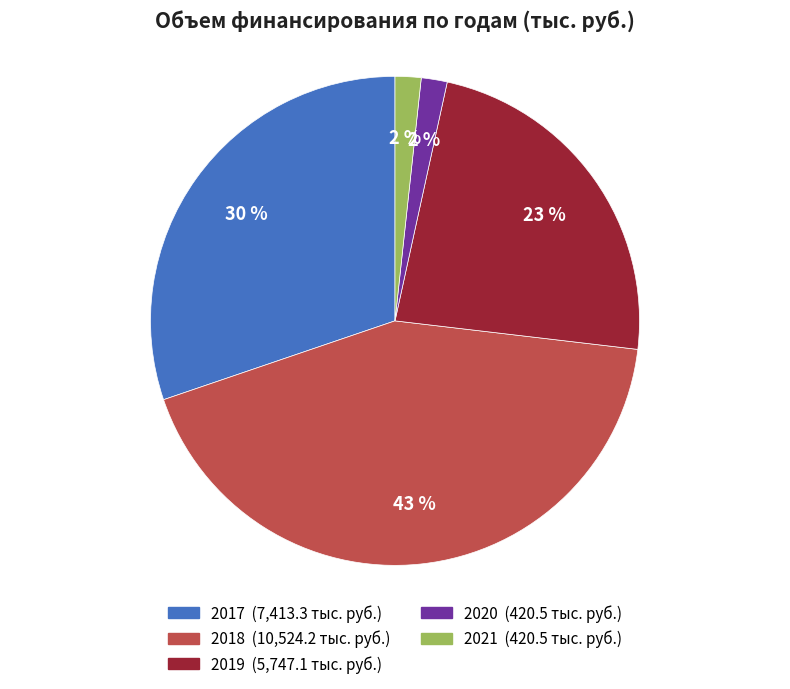

To the nearest percent, what is the difference between the largest and smallest slice percentages?

41%